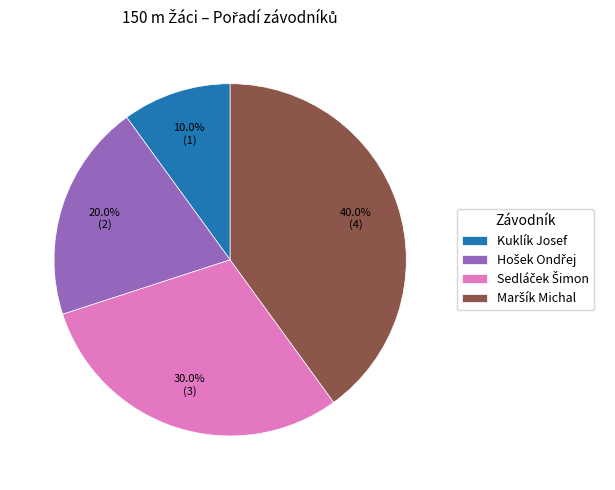

To the nearest percent, what is the difference between the largest and smallest slice percentages?

30%